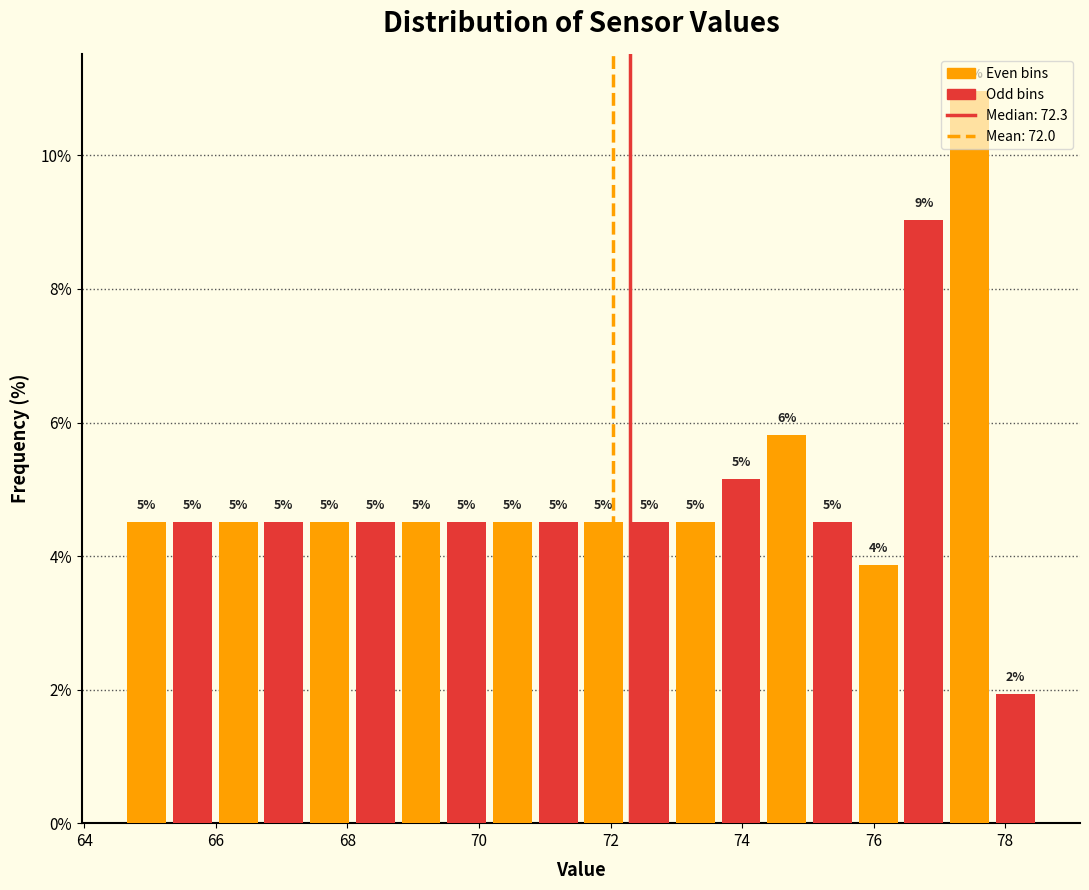

Read against the x-axis, roughly where is the centre of the tallest bar?

77.4